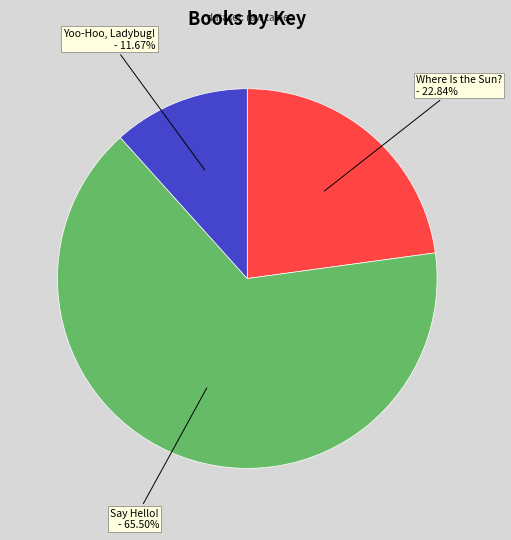

Which category accounts for the majority?

Say Hello!